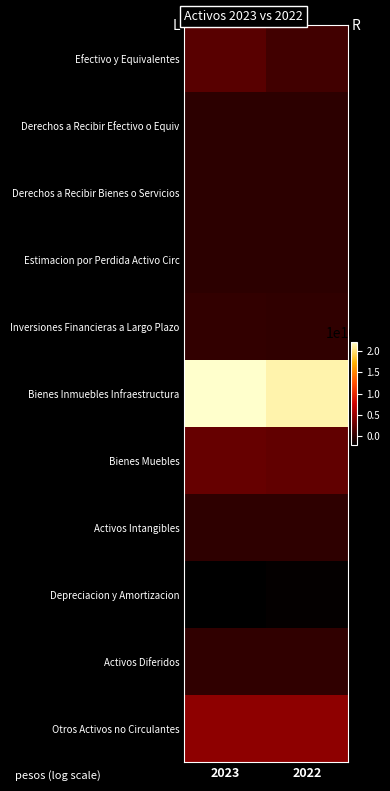

How many data points does each series have?

2